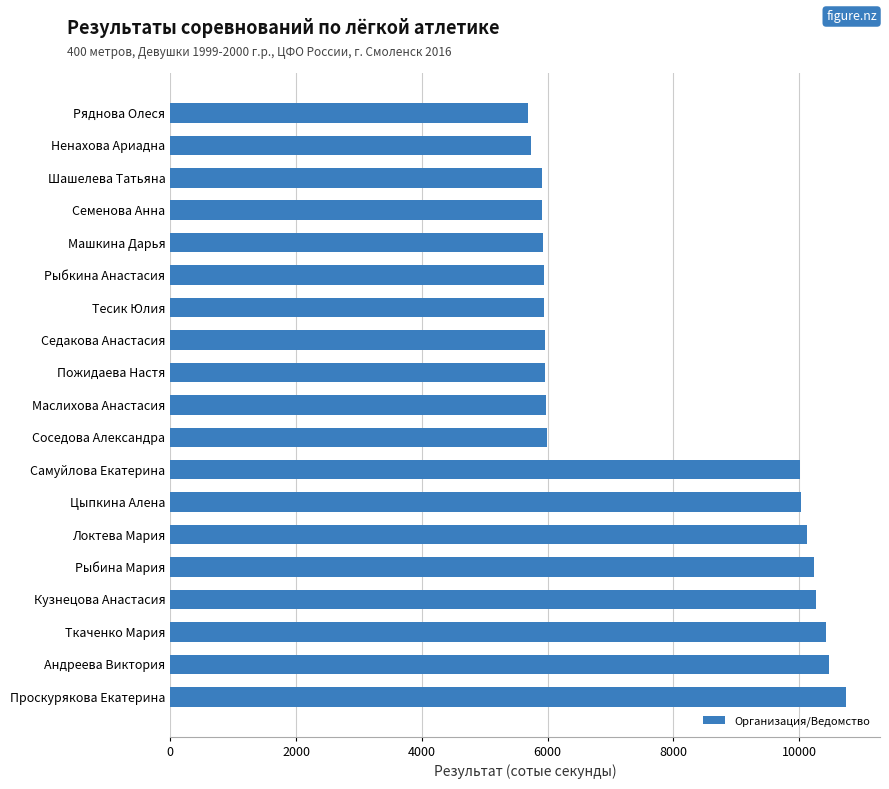

Is it true that the value at Рыбкина Анастасия is 5936?

True